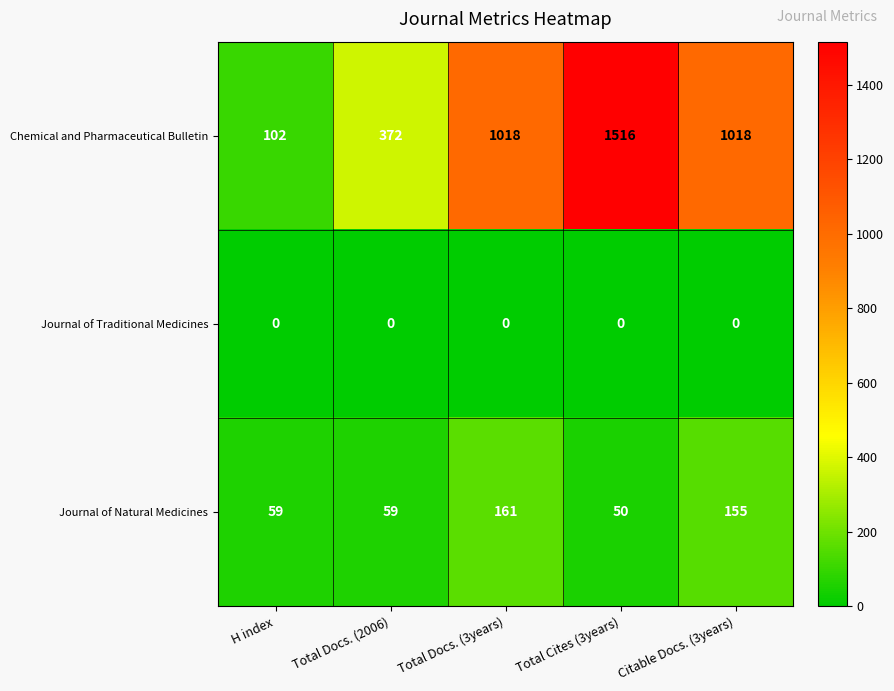

At which category is the sum across all series the highest?

Total Cites (3years)